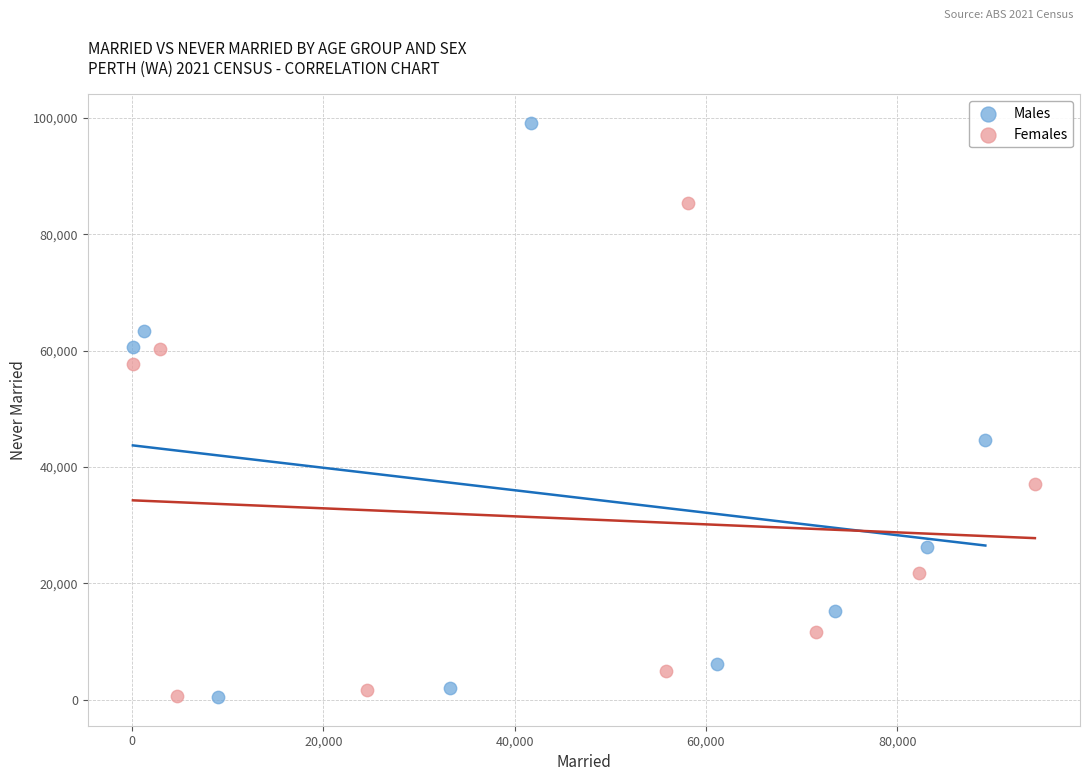

Which series has the widest spread of Y values?

Males